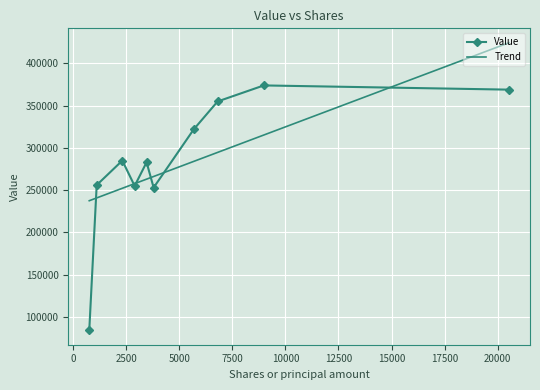

What is the minimum value shown in the chart?

84000.0